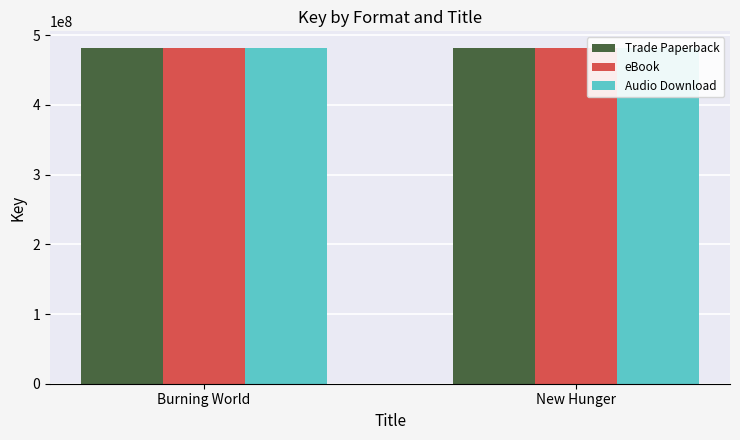

What is the label of the 2nd bar from the right?

Burning World